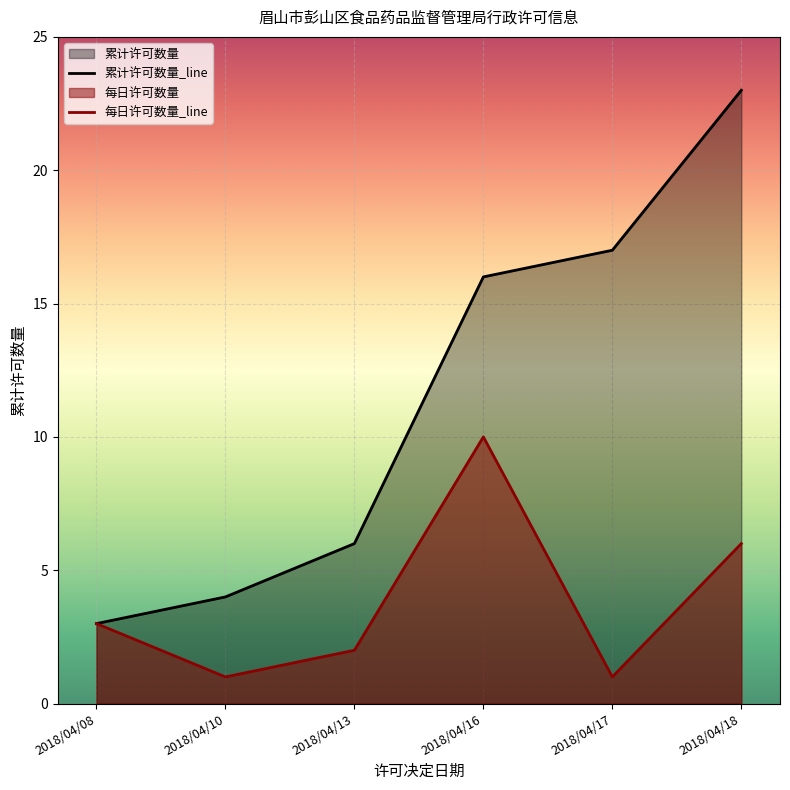

Rank the series by their average value, from lowest to highest.

每日许可数量_line, 累计许可数量_line